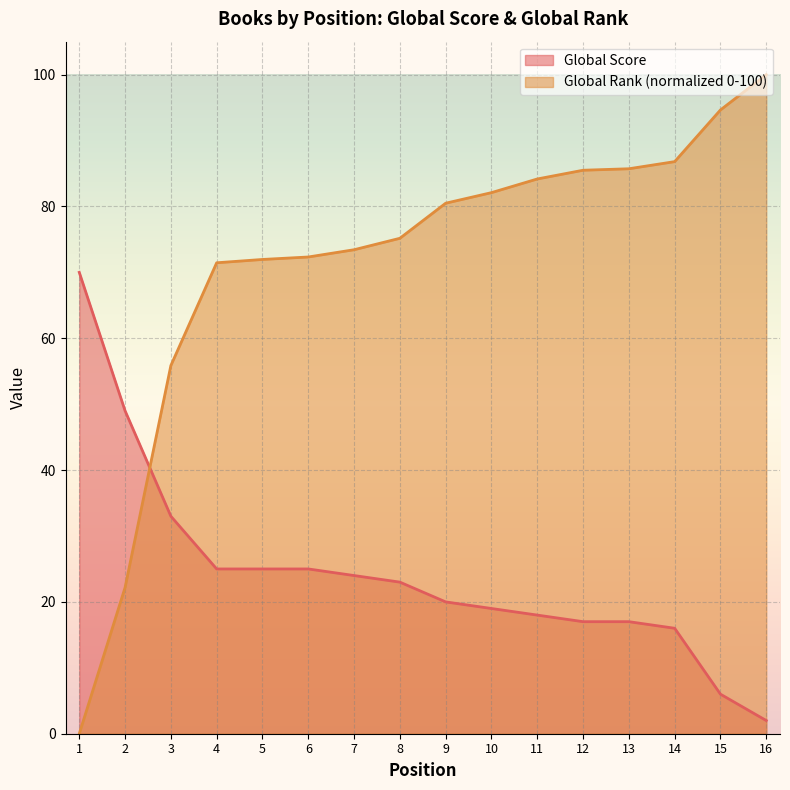

After their last crossing, which series has the higher values: Global Score or Global Rank (scaled)?

Global Rank (scaled)